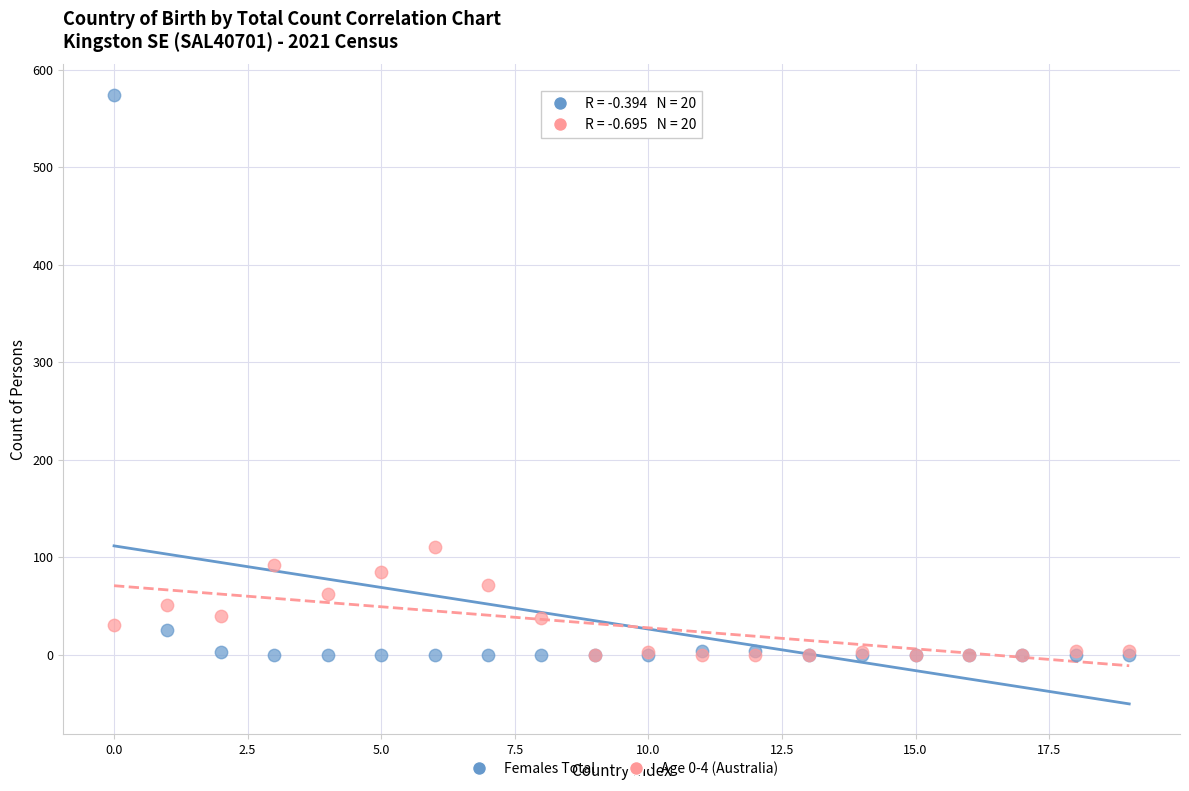

Across all series, what Y value is closest to 287?

110